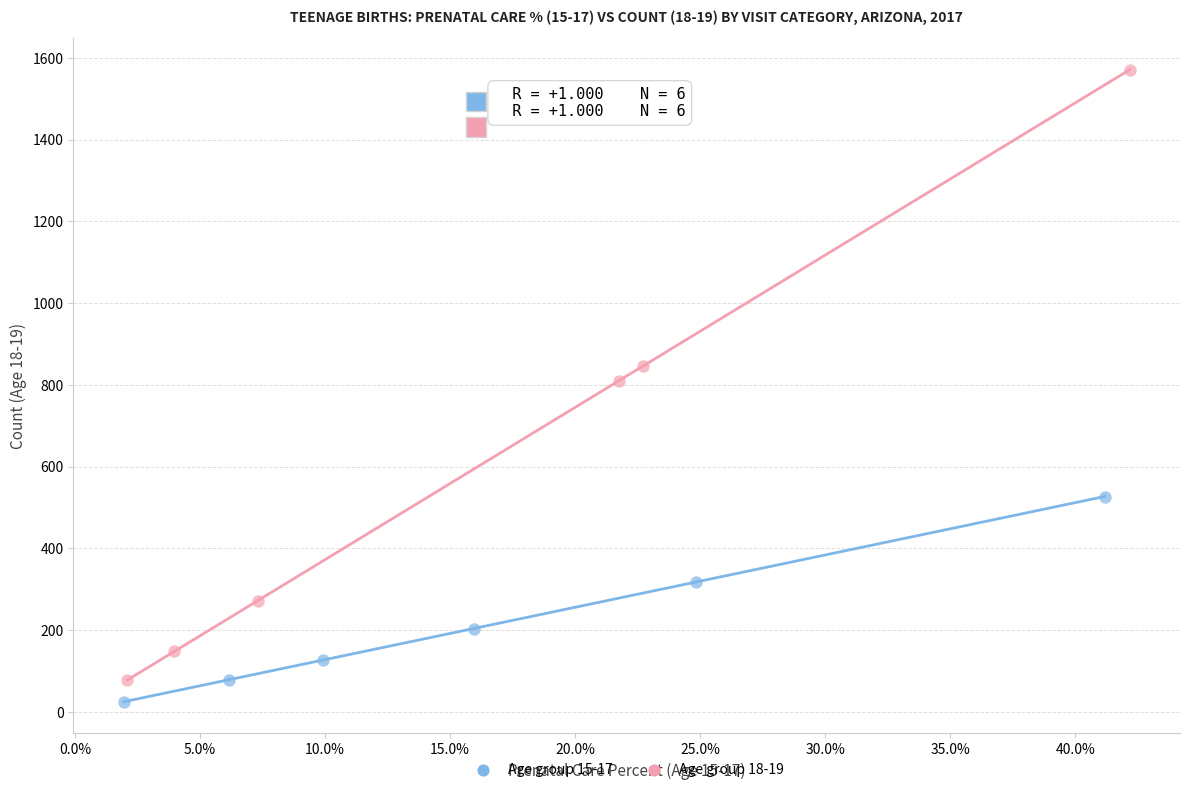

Which series reaches the minimum Y coordinate?

Age group 15-17